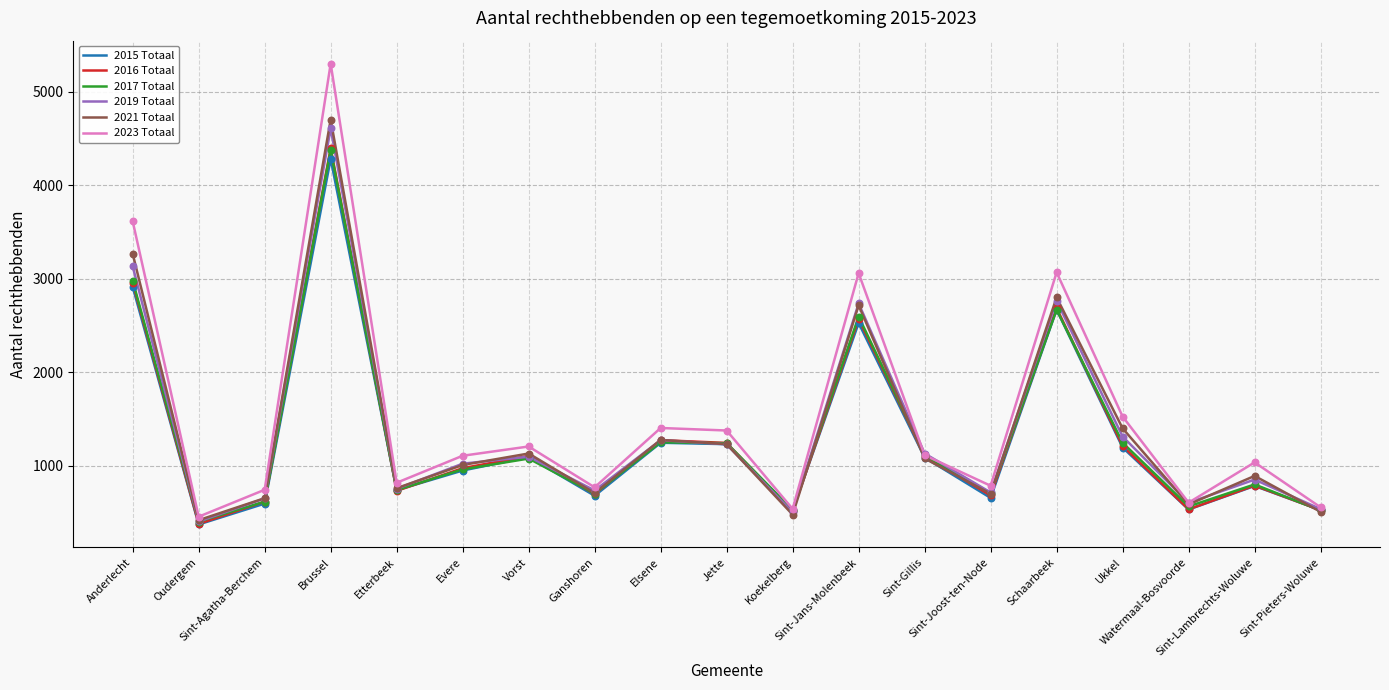

At which category is the sum across all series the highest?

Brussel